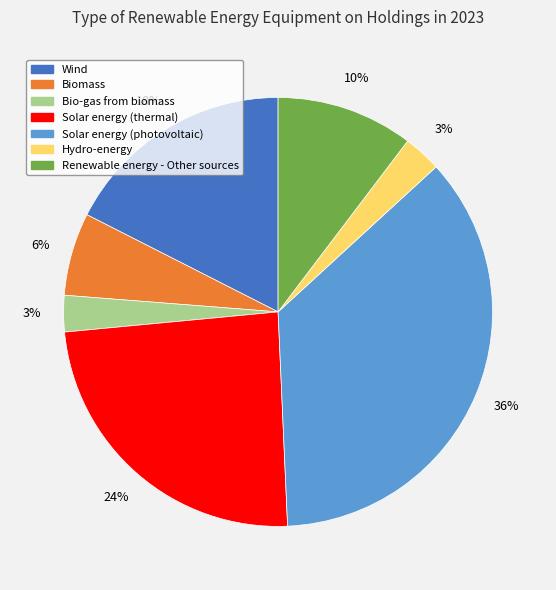

Does Biomass represent more than half of the total?

No